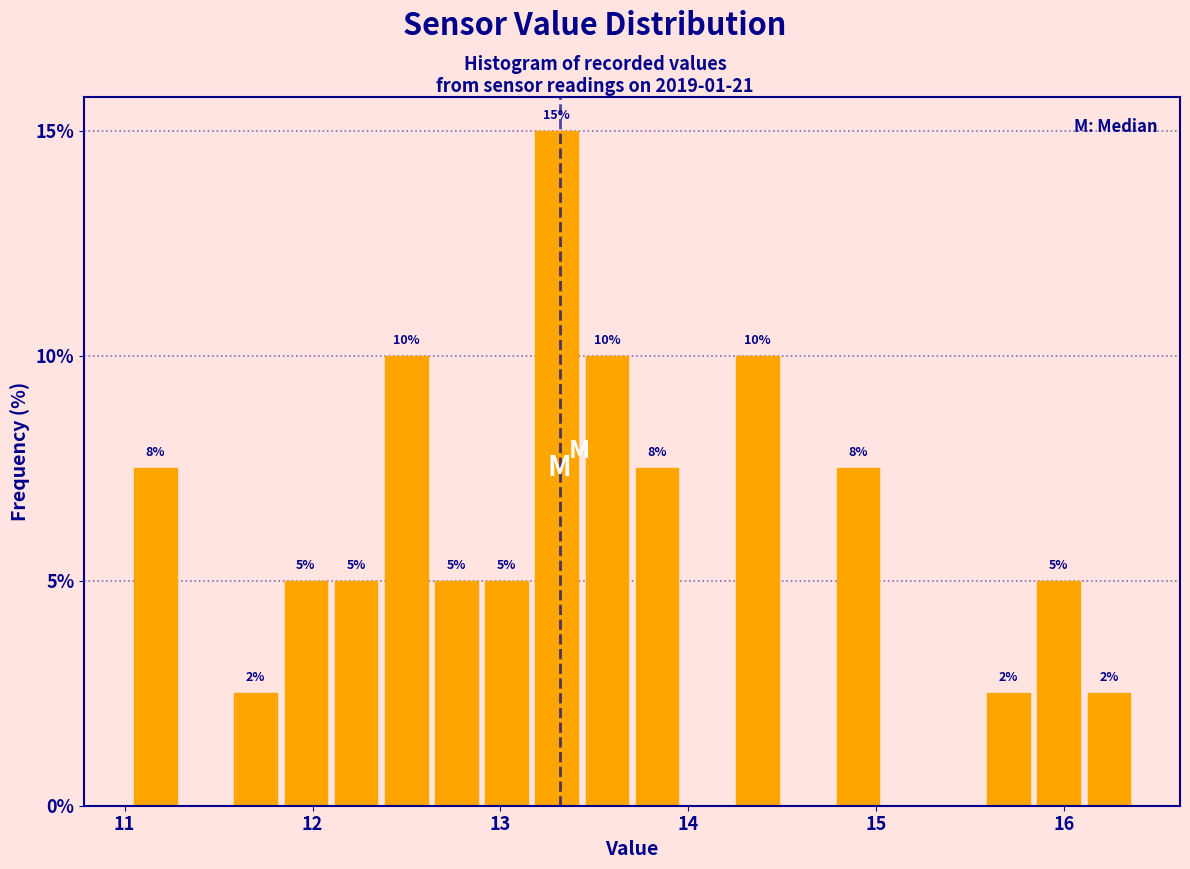

Around what value on the x-axis is the tallest bar? Give the approximate position of its centre, as read against the axis.

13.3